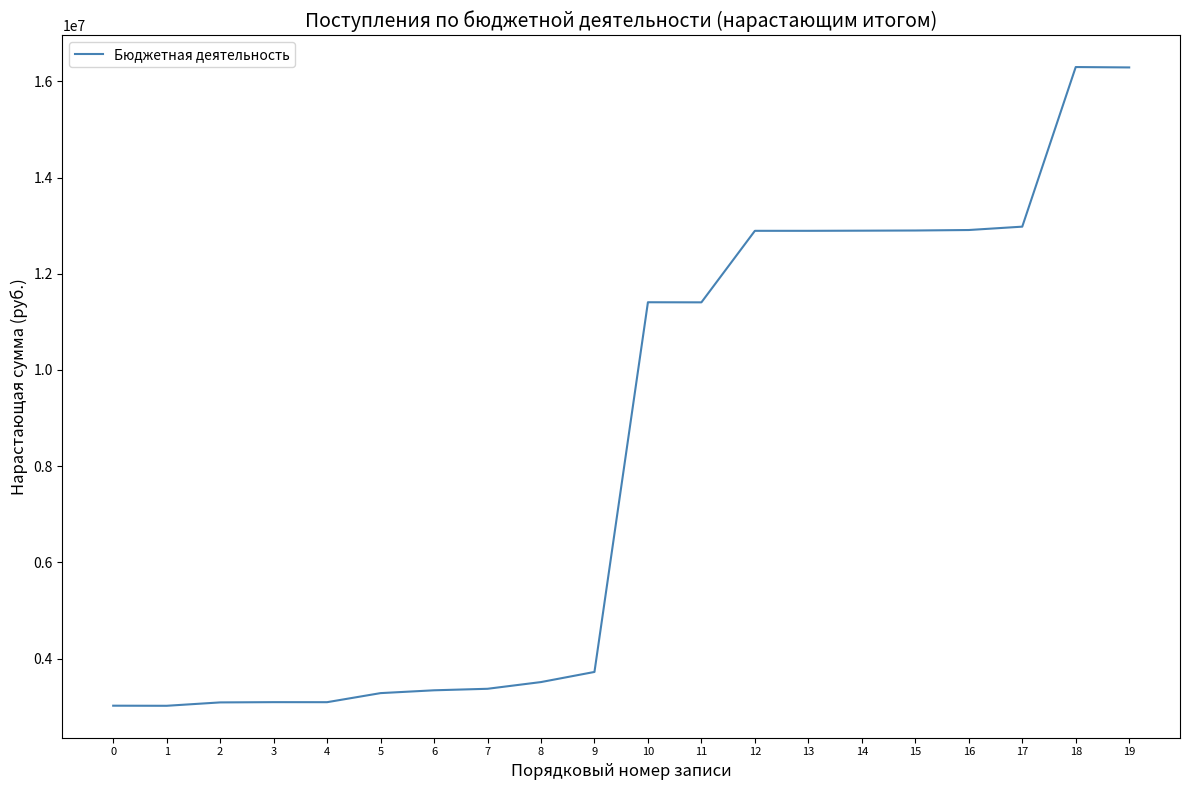

What is the difference between the values at 10 and 13?

1485219.9